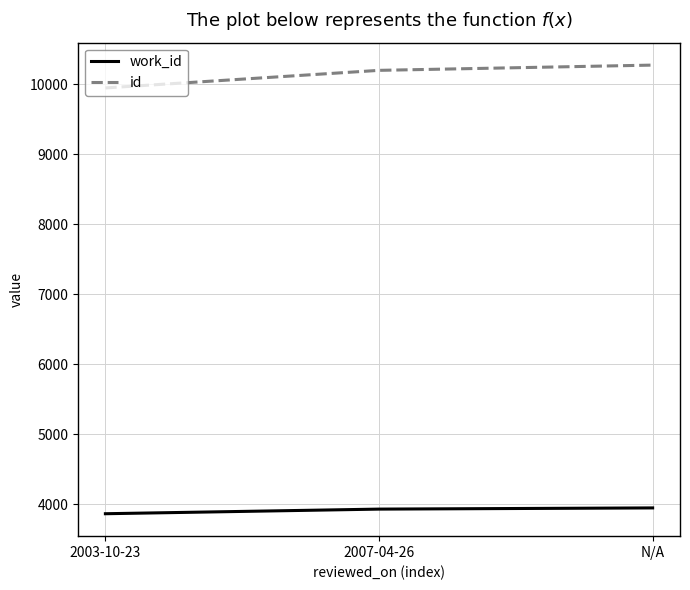

What is the difference between the maximum and minimum values in the work_id series?

83